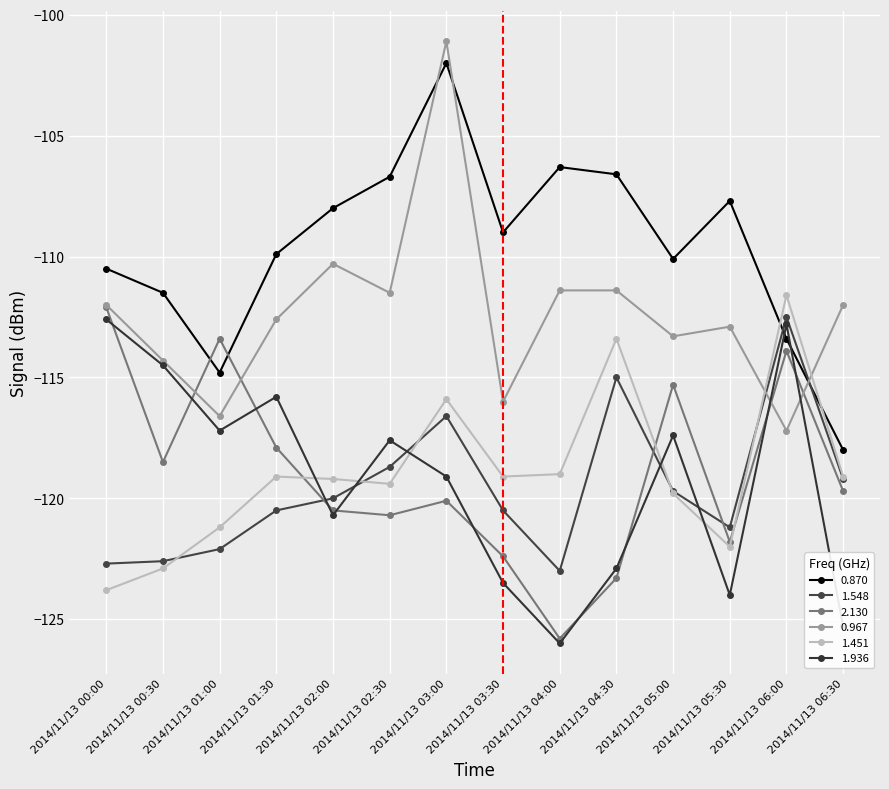

What is the sum of the 1.451 values at 2014/11/13 04:30 and 2014/11/13 00:30?

-236.3